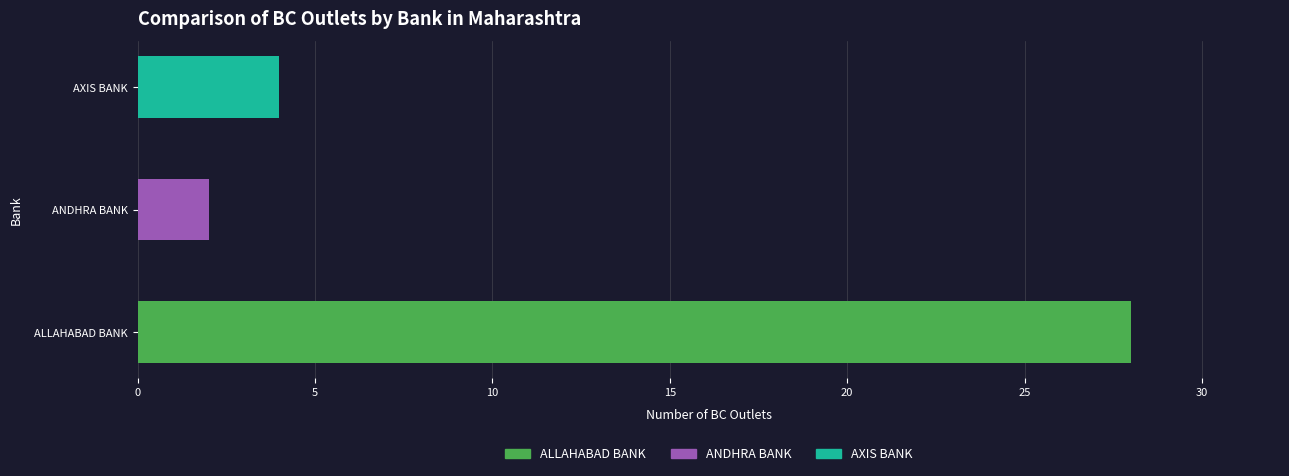

What is the change in value from ALLAHABAD BANK to ANDHRA BANK?

-26